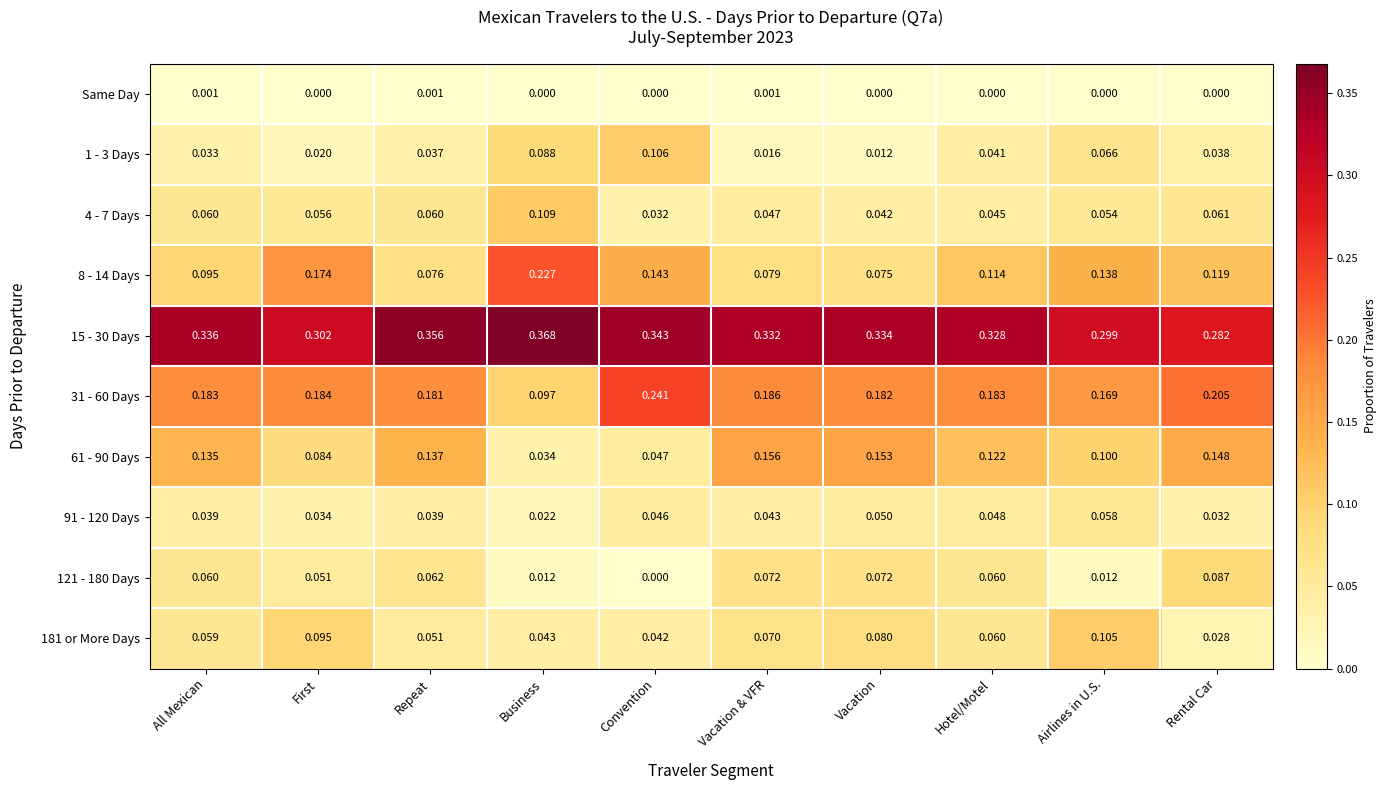

Which series changed the most between Vacation and Airlines in U.S.?

8 - 14 Days